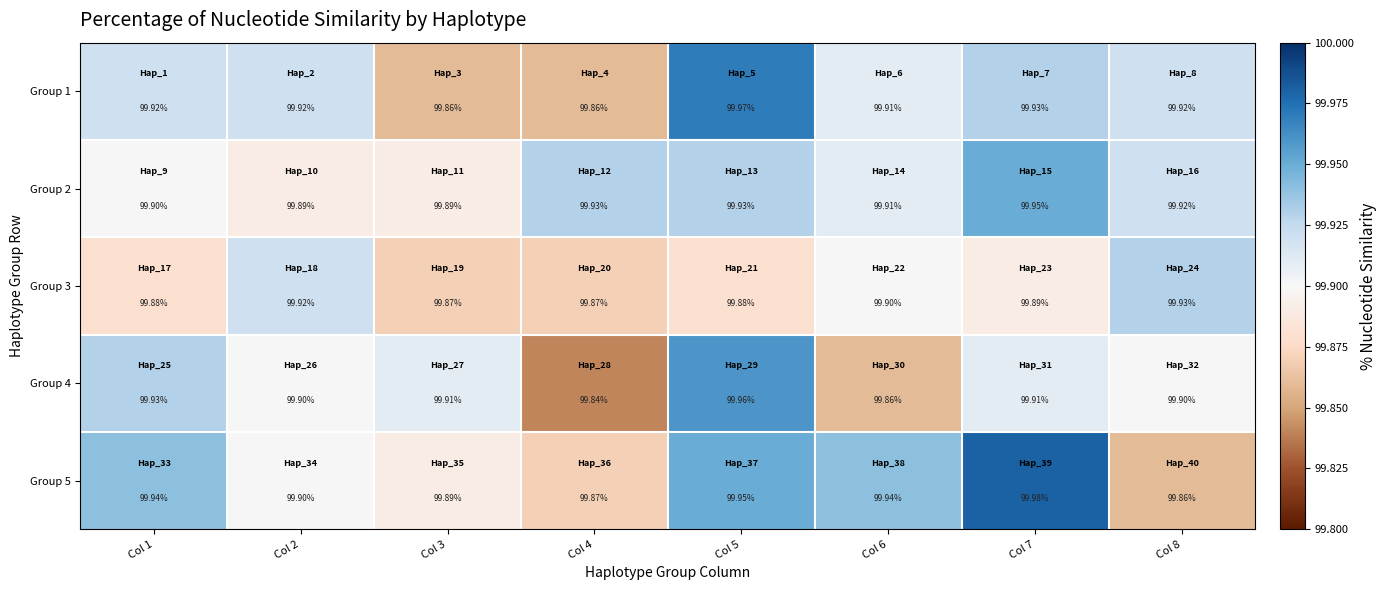

Is the value of Group 4 at Col 8 greater than the value of Group 2 at Col 4?

No